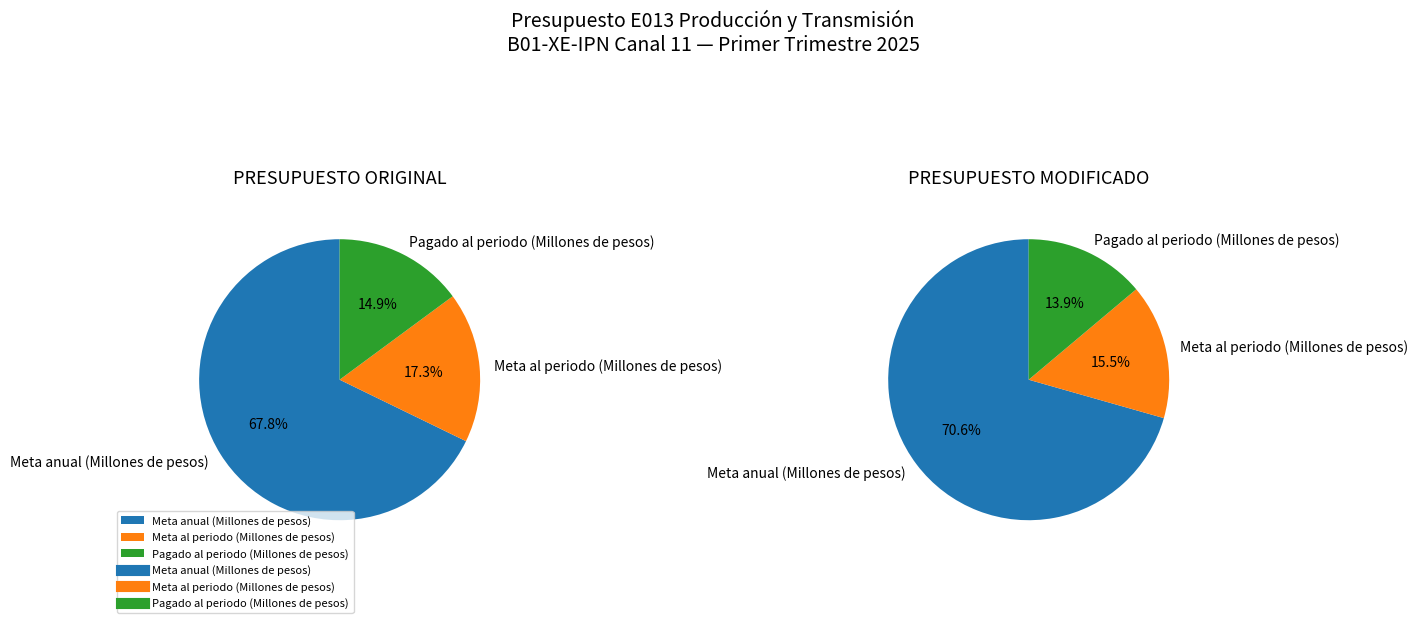

Which series changed the most between Meta anual (Millones de pesos) and Pagado al periodo (Millones de pesos)?

PRESUPUESTO MODIFICADO